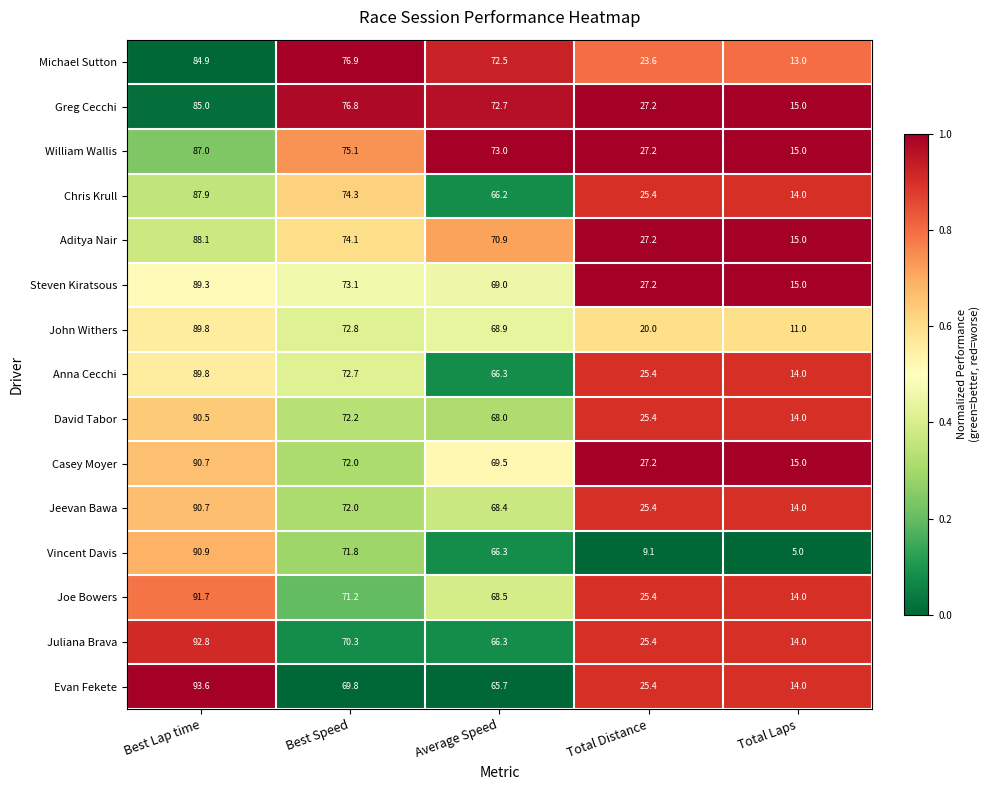

What is the total value across all series at Total Laps?

202.0